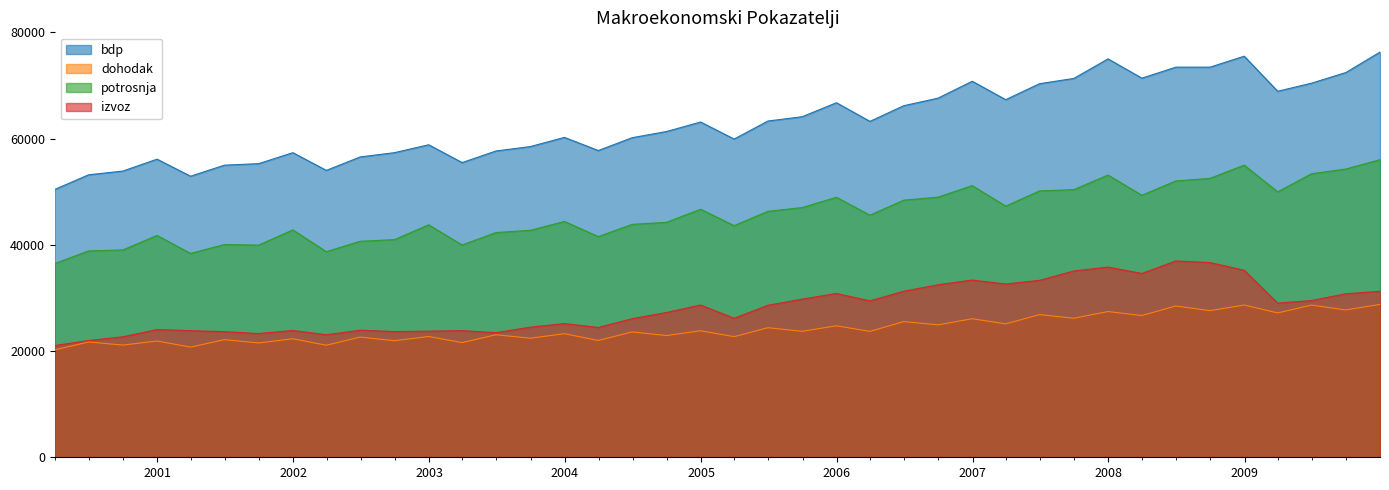

What is the difference between the maximum and minimum values in the bdp series?

25862.2